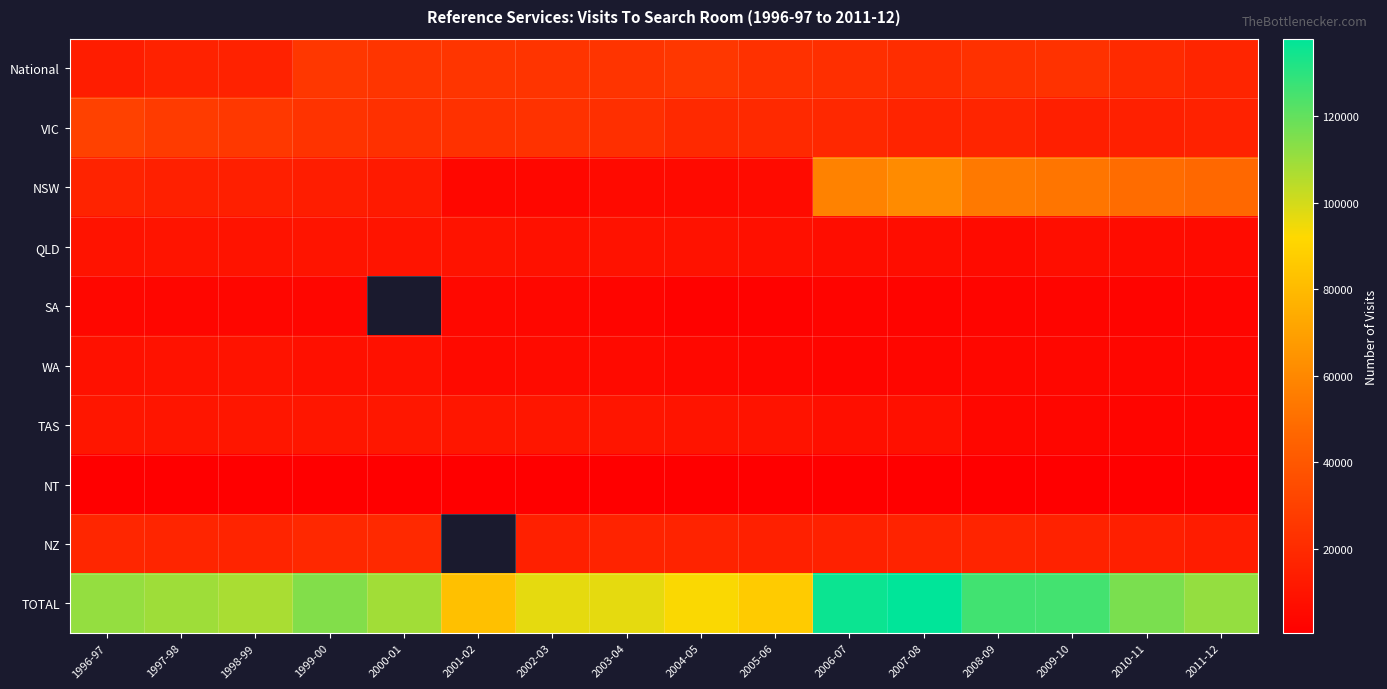

At how many categories does at least one series exceed 28796?

16